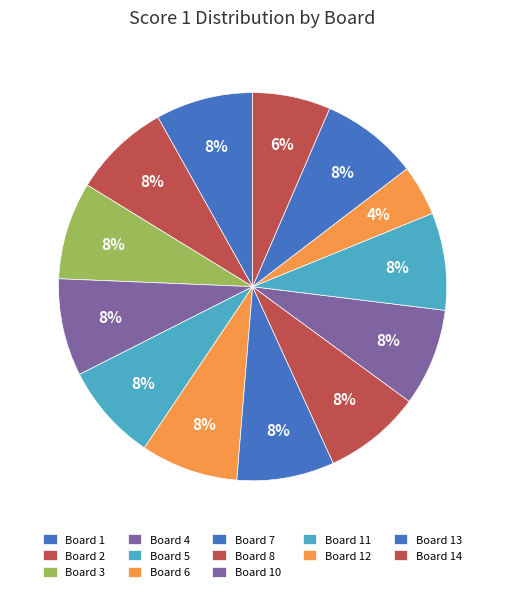

Combined, what portion of the pie is Board 8 and Board 1?

16.2%